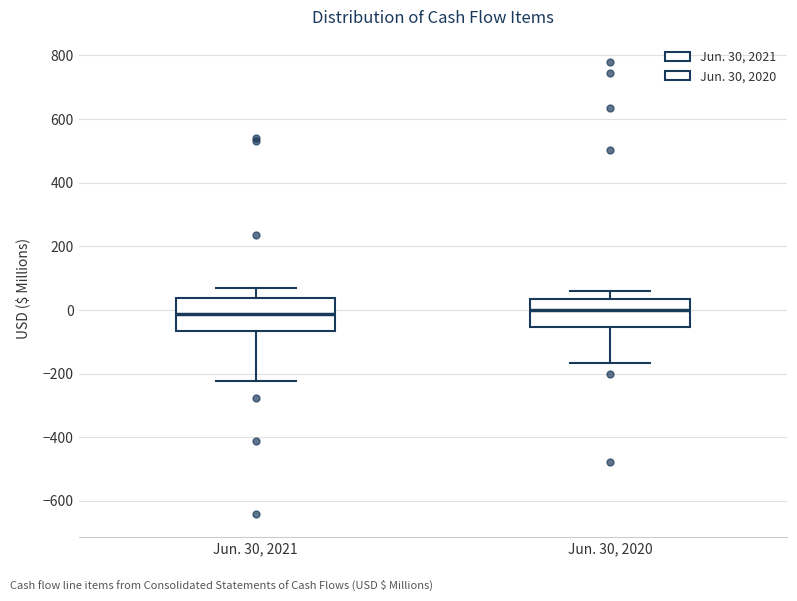

Reading left to right, transcribe this box plot: for each box, give where its median line is, the range the box spans, and where its two whiskers end, as read against the y-axis. The values are not printed on the chart, so give them approximately, as read against the axis.

Jun. 30, 2021: median -20, box -60 to 40, whiskers -220 to 60
Jun. 30, 2020: median 0, box -60 to 40, whiskers -160 to 60